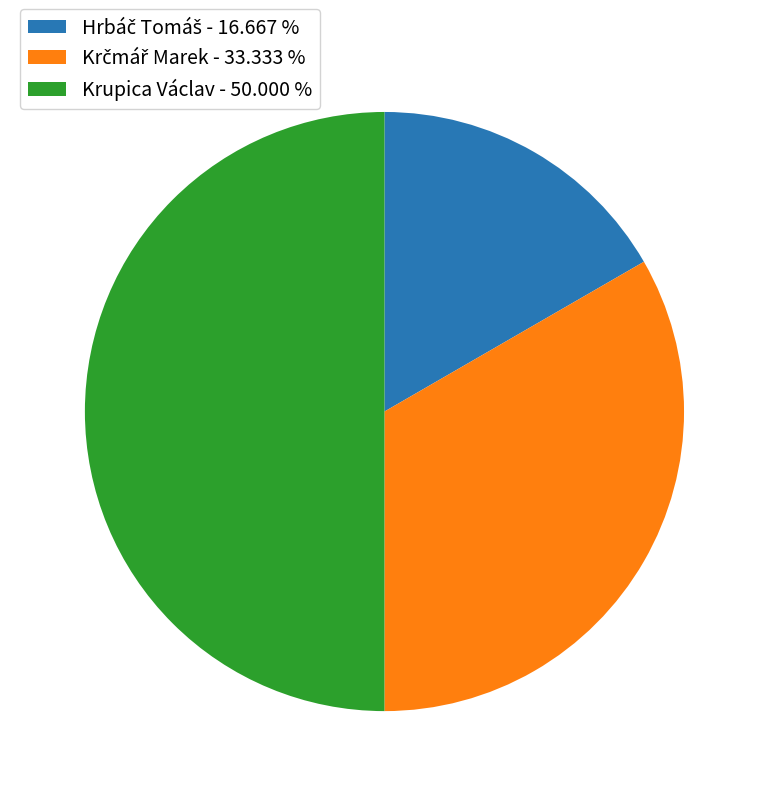

Which category has the biggest portion of the pie?

Krupica Václav